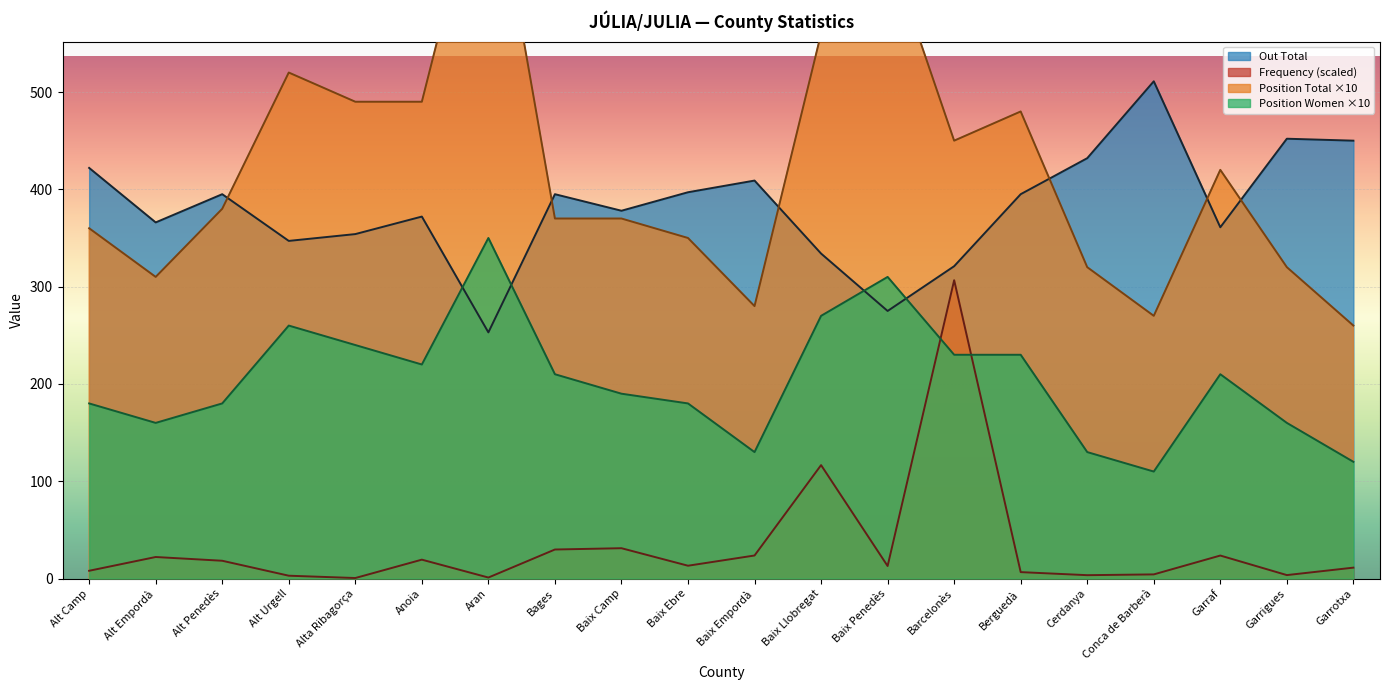

What is the total value across all series at Baix Penedès?

1247.9